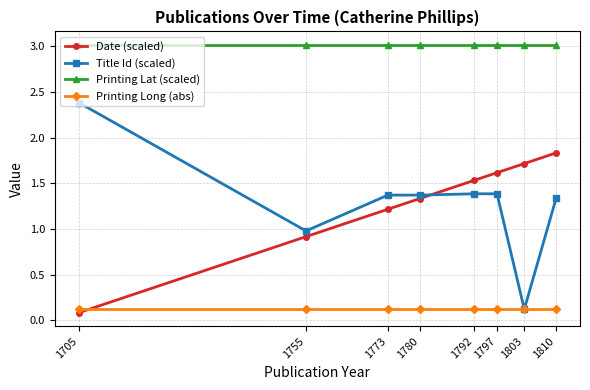

Where is the first local minimum for Title Id (scaled)?

1755